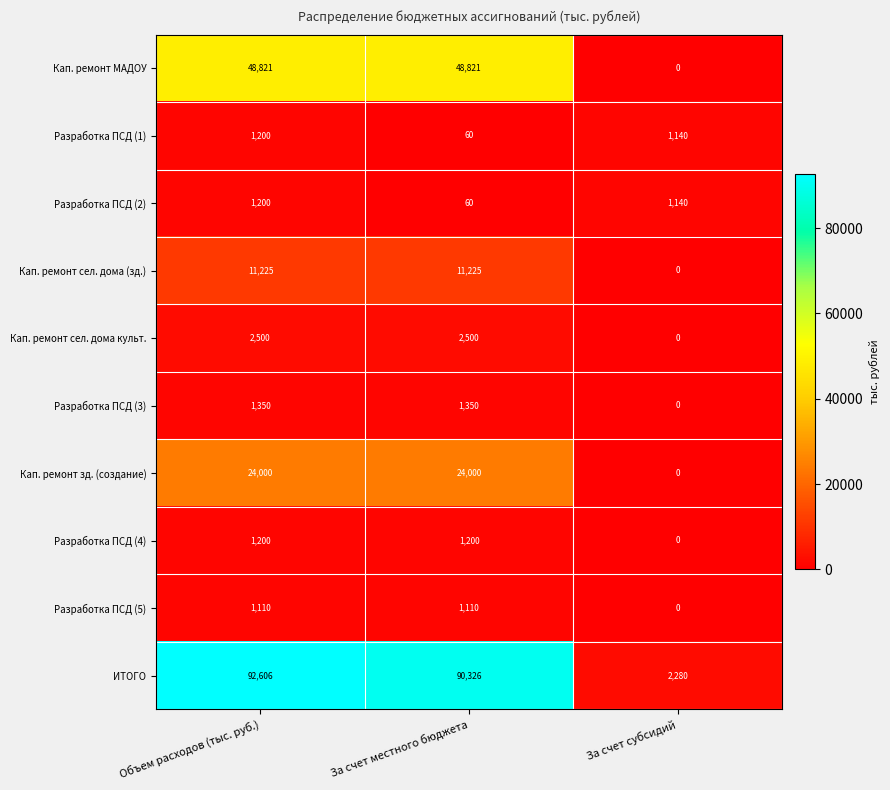

Reading left to right, transcribe all the data shown in this chart.

Кап. ремонт МАДОУ: 48821	48821	0
Разработка ПСД (1): 1200	60	1140
Разработка ПСД (2): 1200	60	1140
Кап. ремонт сел. дома (зд.): 11225	11225	0
Кап. ремонт сел. дома культ.: 2500	2500	0
Разработка ПСД (3): 1350	1350	0
Кап. ремонт зд. (создание): 24000	24000	0
Разработка ПСД (4): 1200	1200	0
Разработка ПСД (5): 1110	1110	0
ИТОГО: 92606	90326	2280